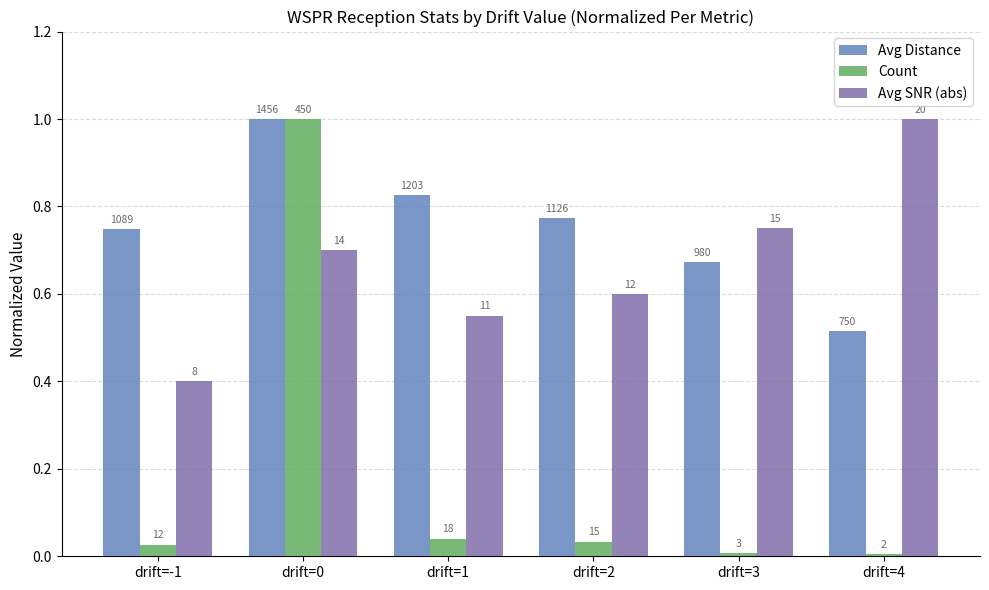

Which series has the largest total across all categories?

Avg Distance